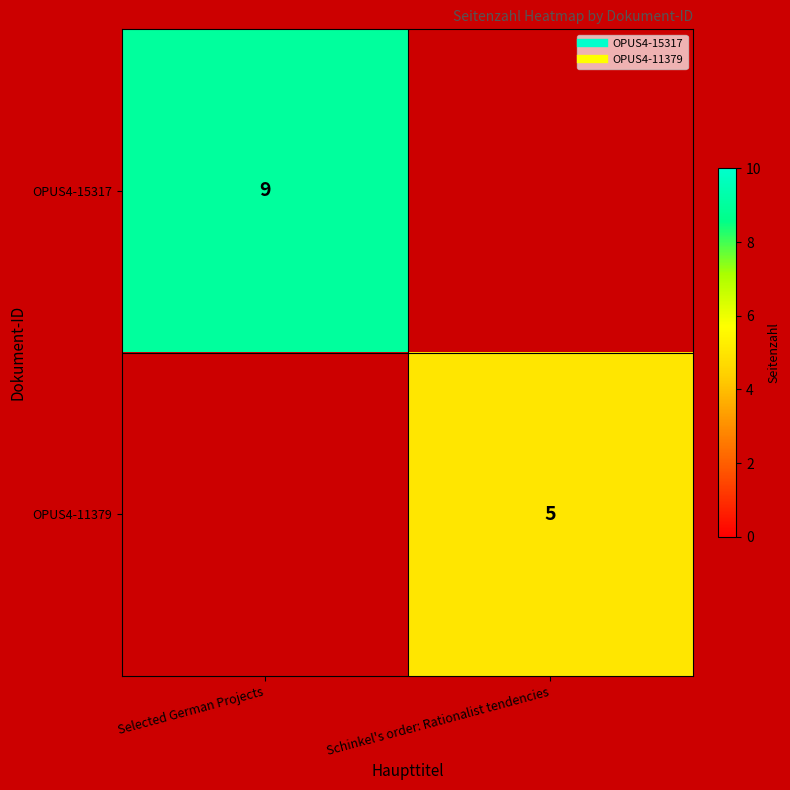

What is the highest value of the OPUS4-15317 series?

9.0